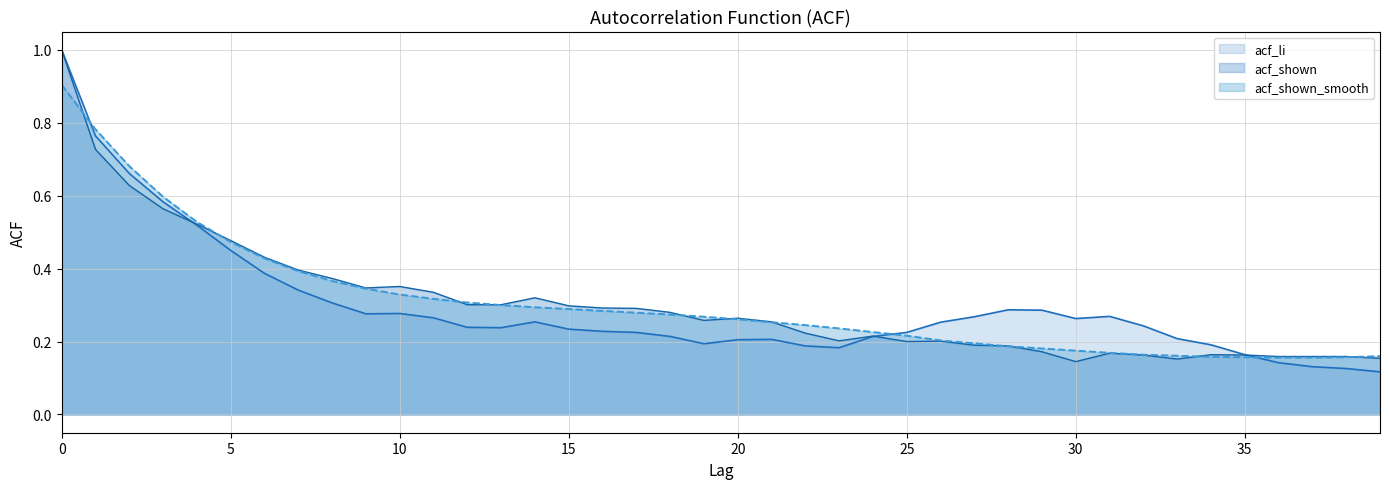

What value does the acf_shown_smooth series have at 29?

0.2